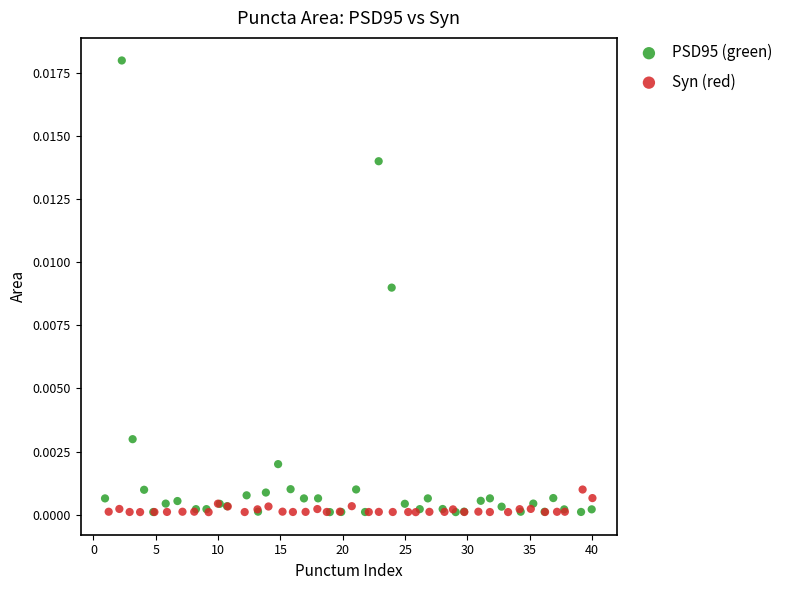

What are all the series names shown in the legend?

PSD95 (green), Syn (red)